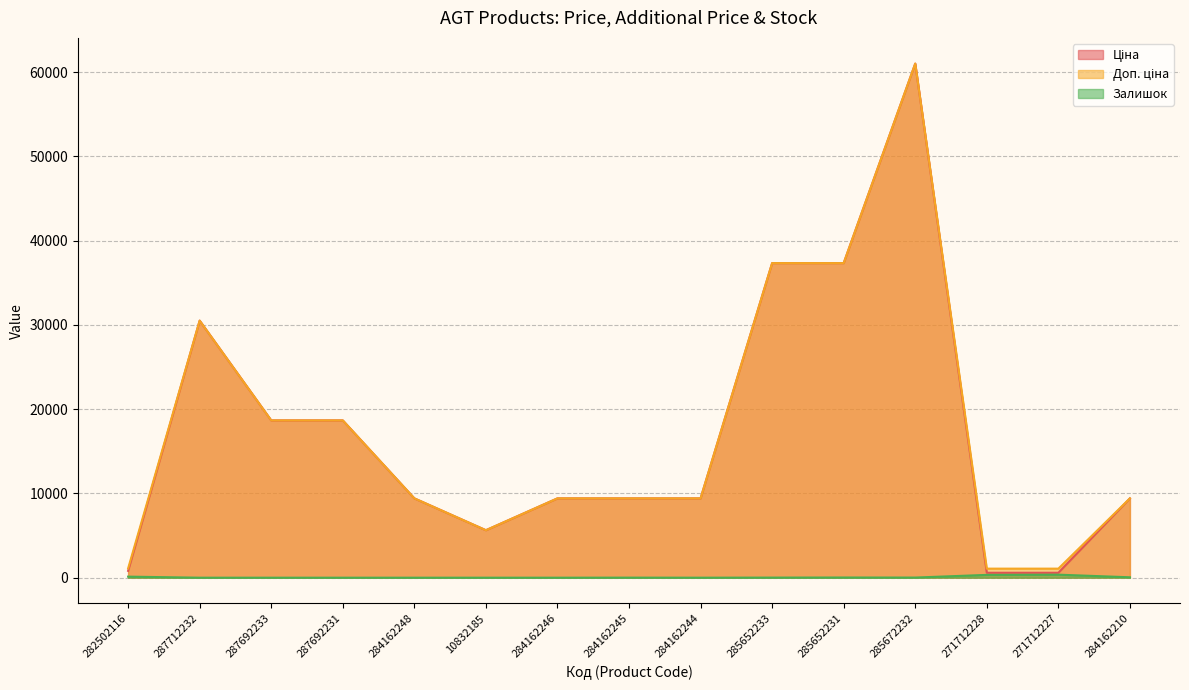

Where is Доп. ціна nearest to the value 31049?

287712232